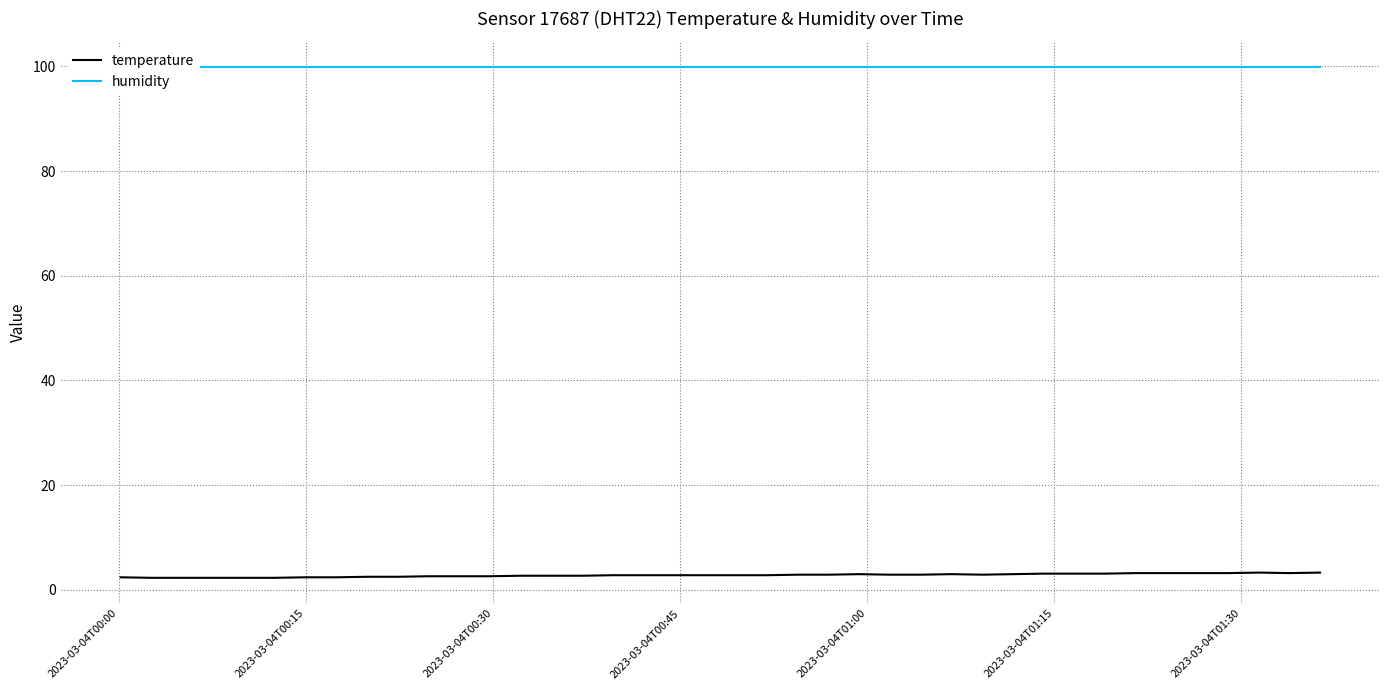

What is the minimum value for temperature?

2.3